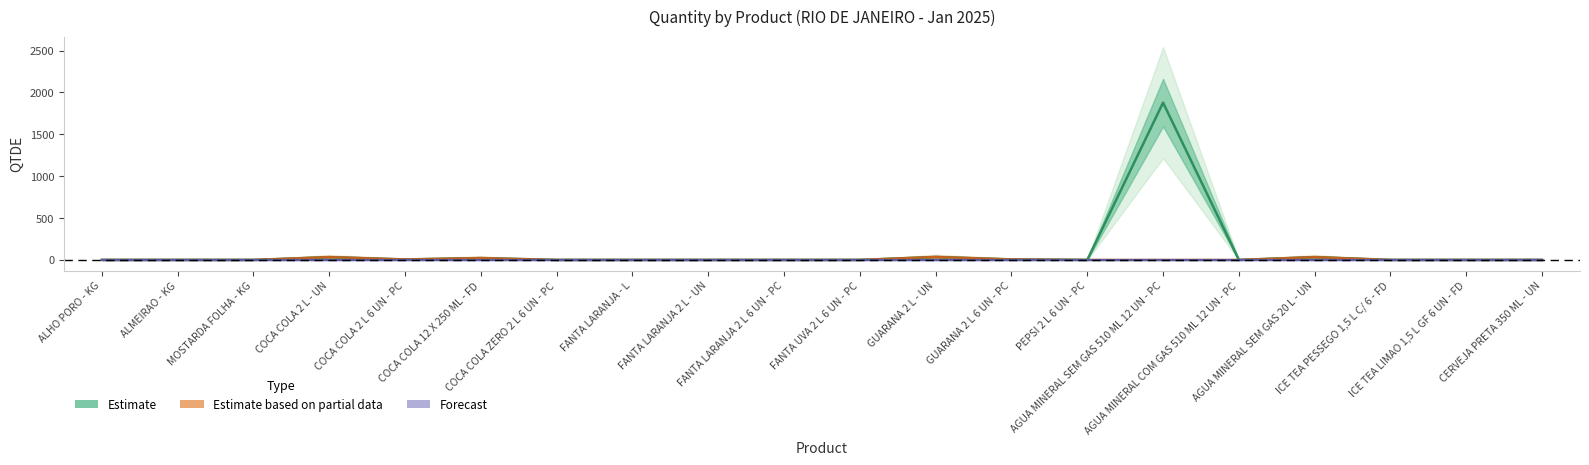

The Estimate series shows -695.4 at COCA COLA ZERO 2 L 6 UN - PC. True or false?

False